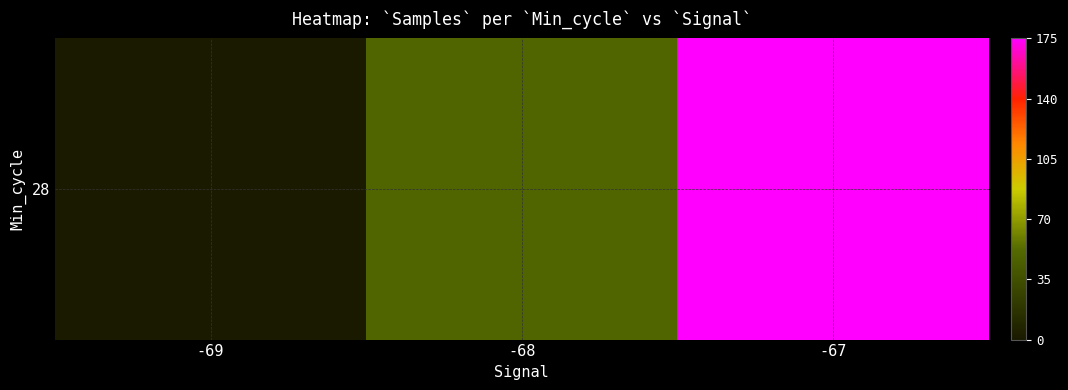

Which category has the highest value across all series?

-67